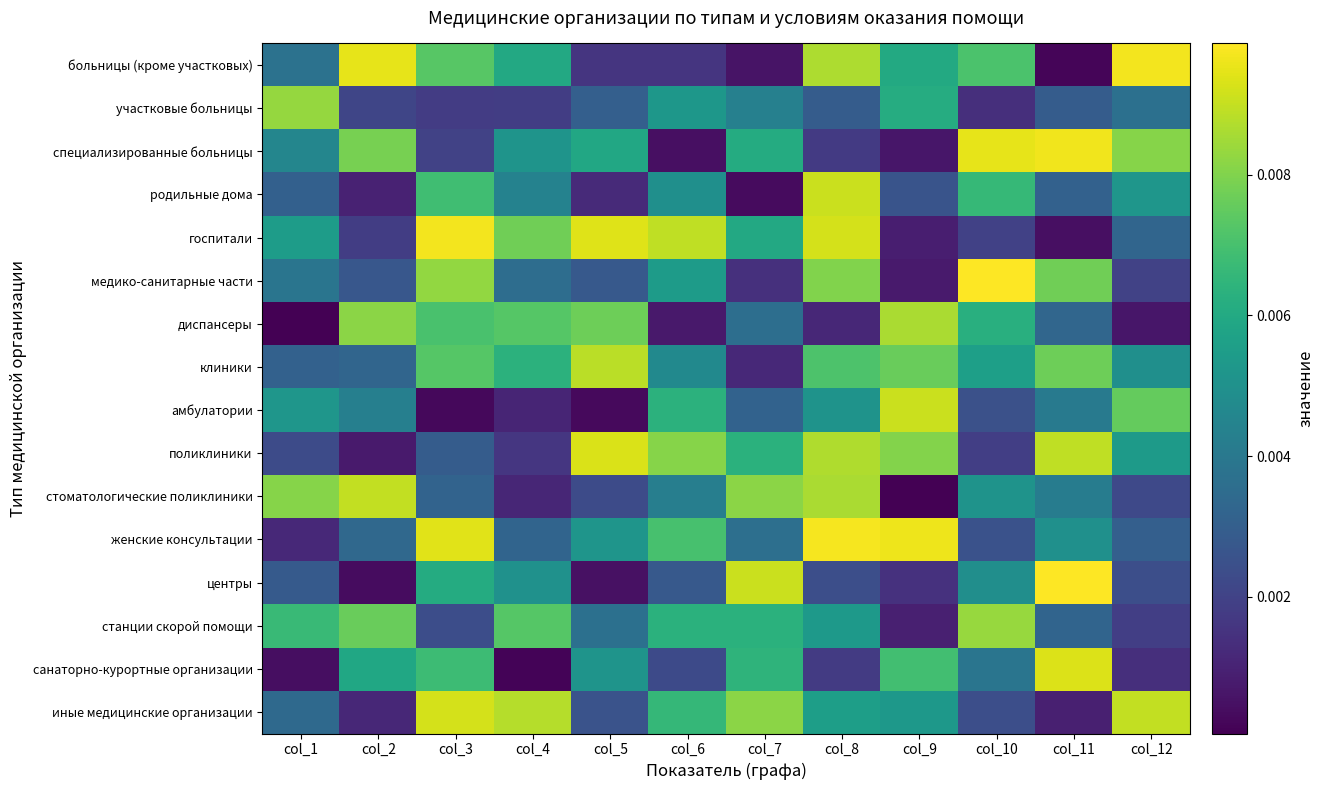

At which category is the sum across all series the highest?

col_8